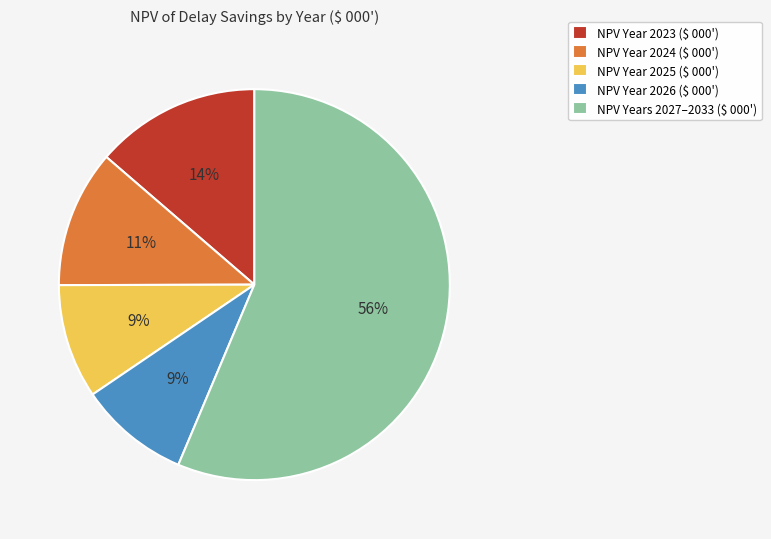

Is there a majority slice in this chart?

Yes